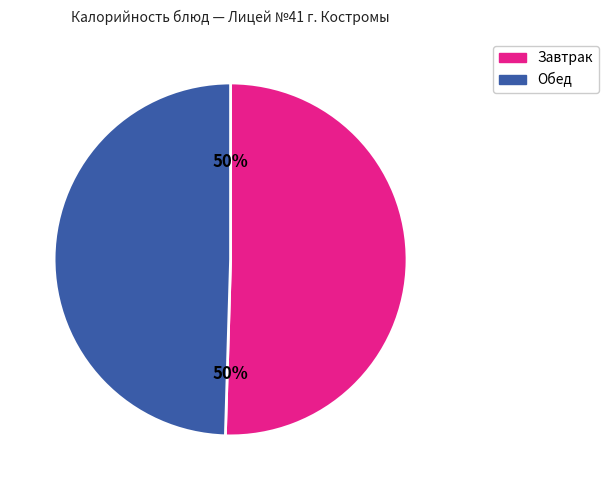

Approximately how many times larger is the value at Обед compared to Завтрак?

1.0